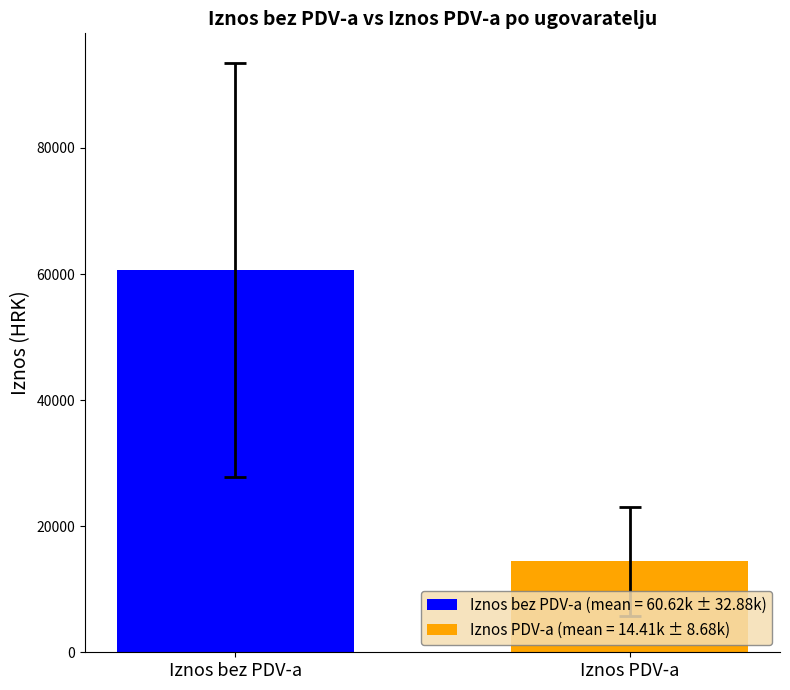

Which series has the largest range (max minus min)?

Iznos bez PDV-a (mean = 60.62k ± 32.88k)